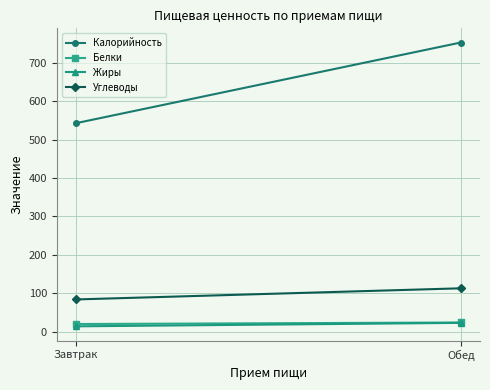

True or false: Жиры has a value of 5 at Завтрак.

False